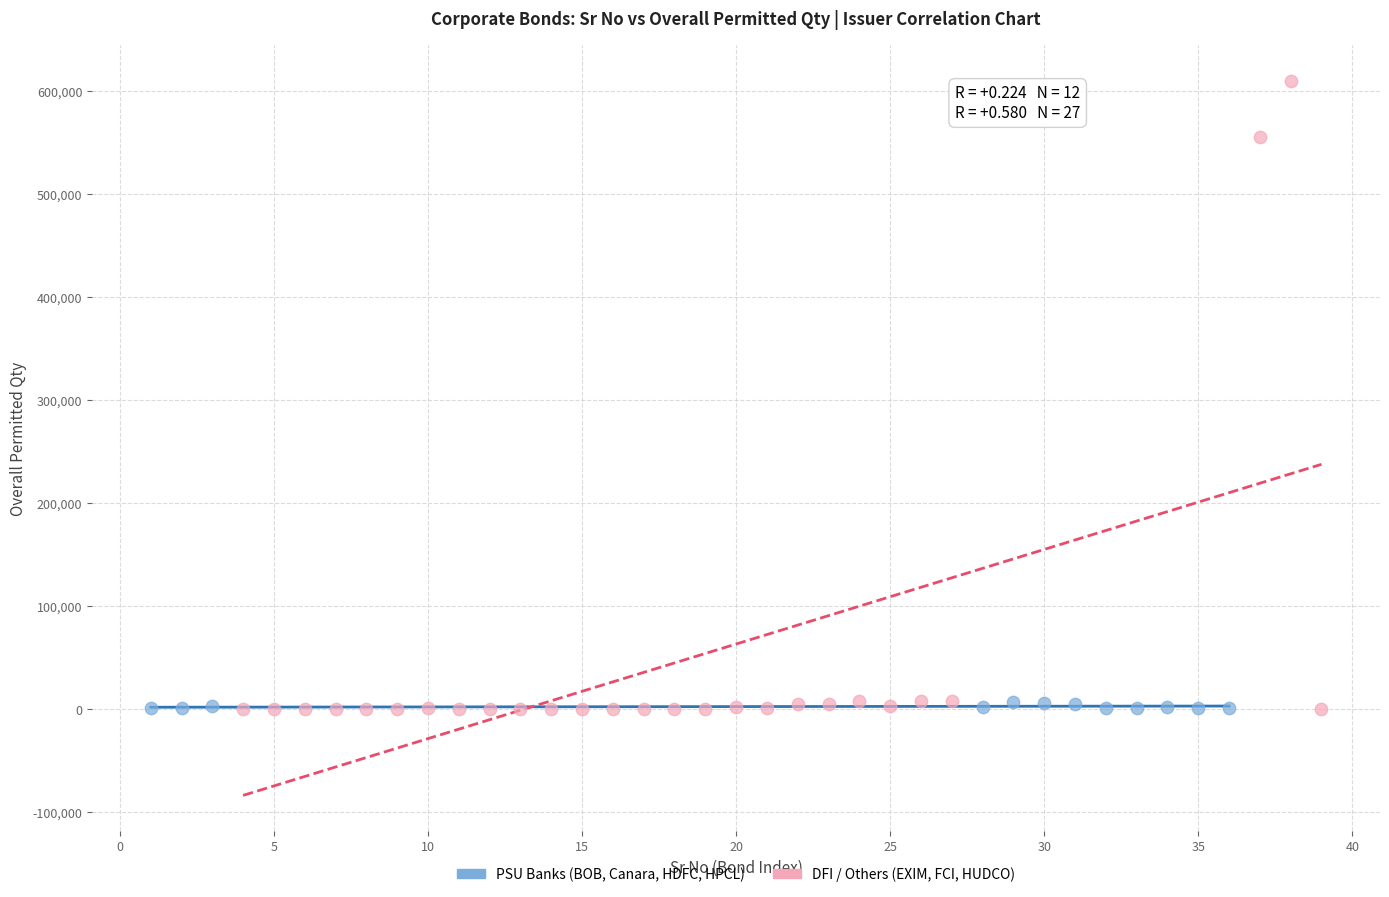

What are all the series names shown in the legend?

PSU Banks (BOB, Canara, HDFC, HPCL), DFI / Others (EXIM, FCI, HUDCO)